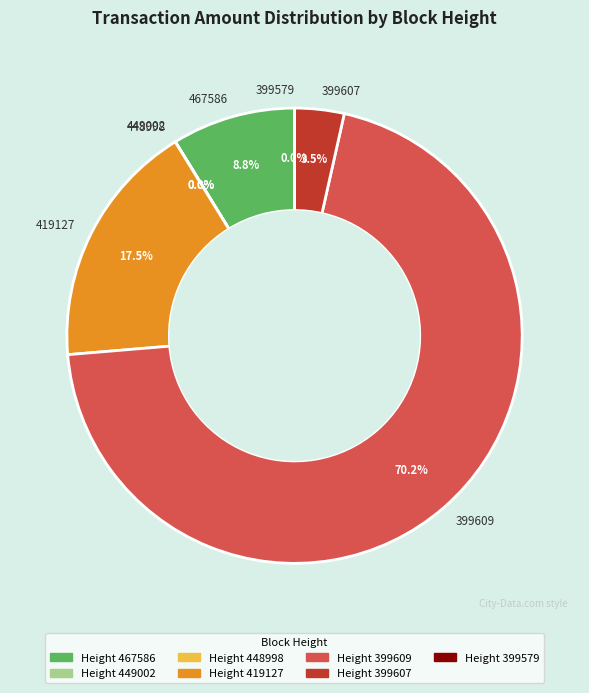

What portion of the pie excludes 399609?

29.8%